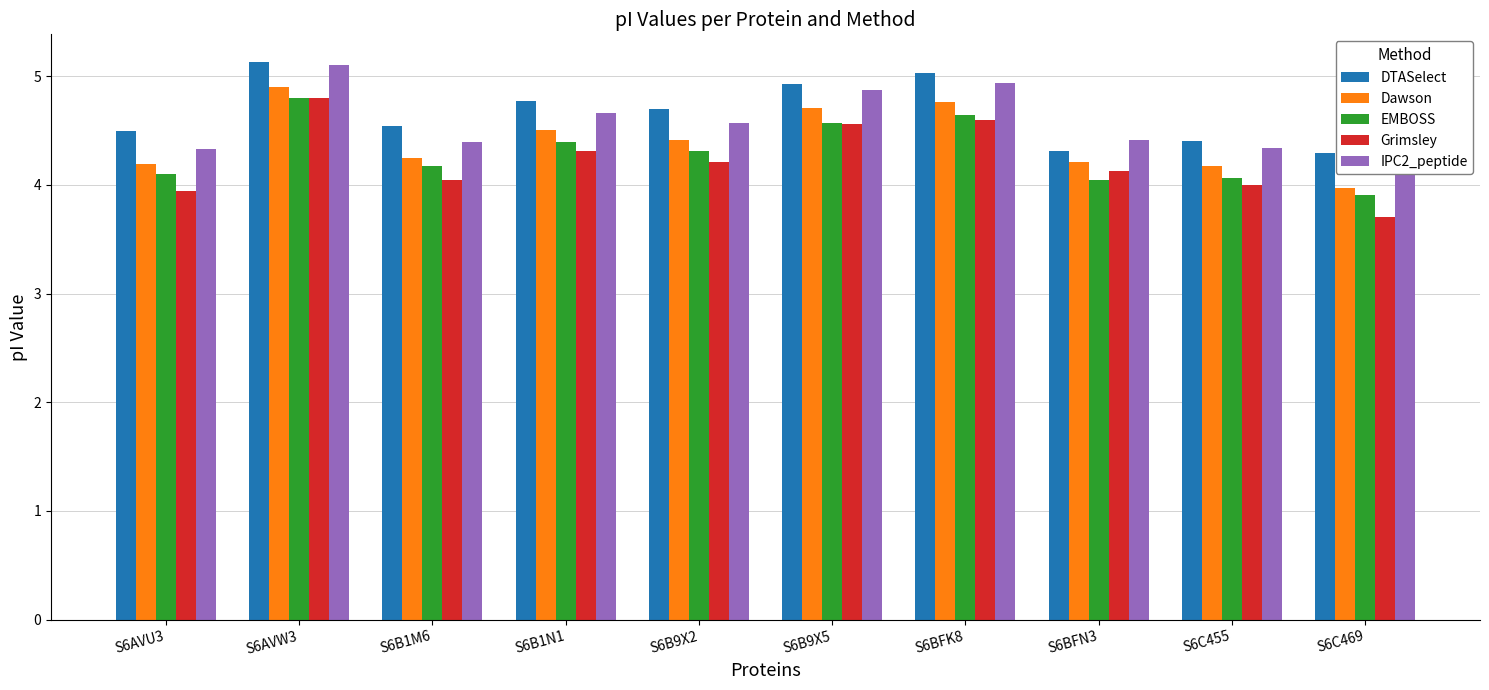

What is the total value across all series at S6B1N1?

22.7